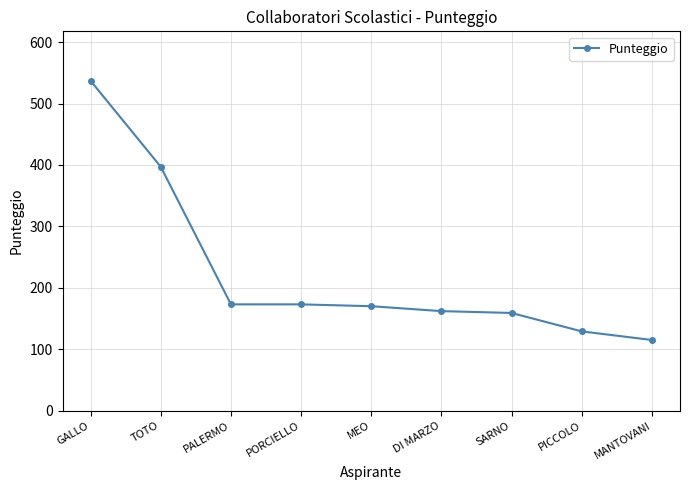

What is the average value?

224